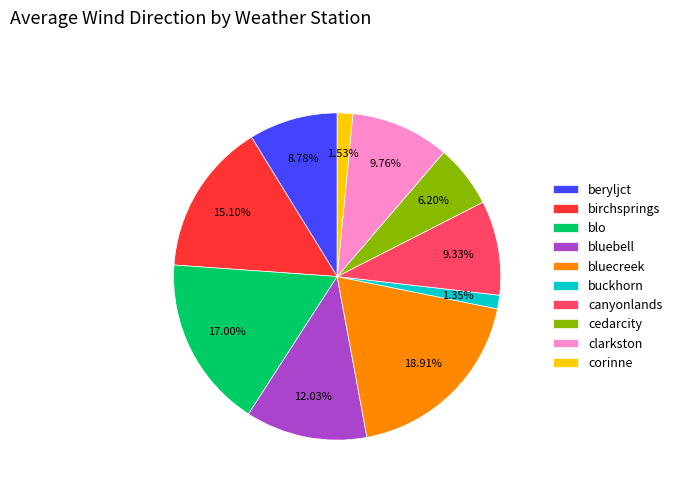

Combined, what portion of the pie is bluebell and cedarcity?

18.2%